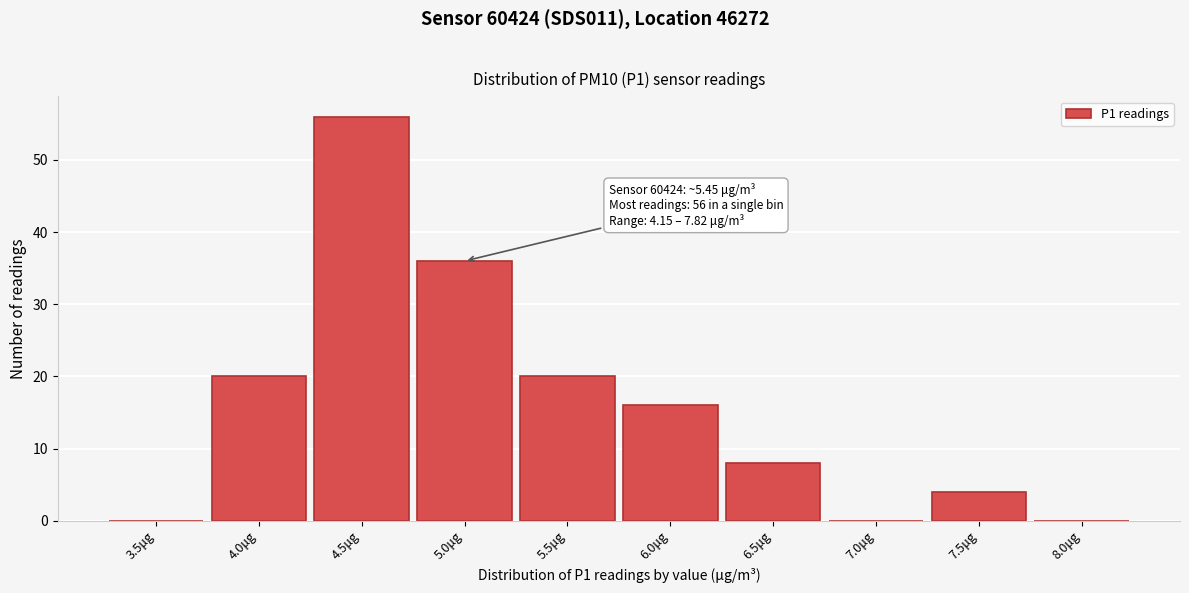

Reading right to left, transcribe all the data shown in this chart.

8.0μg=0	7.5μg=4	7.0μg=0	6.5μg=8	6.0μg=16	5.5μg=20	5.0μg=36	4.5μg=56	4.0μg=20	3.5μg=0